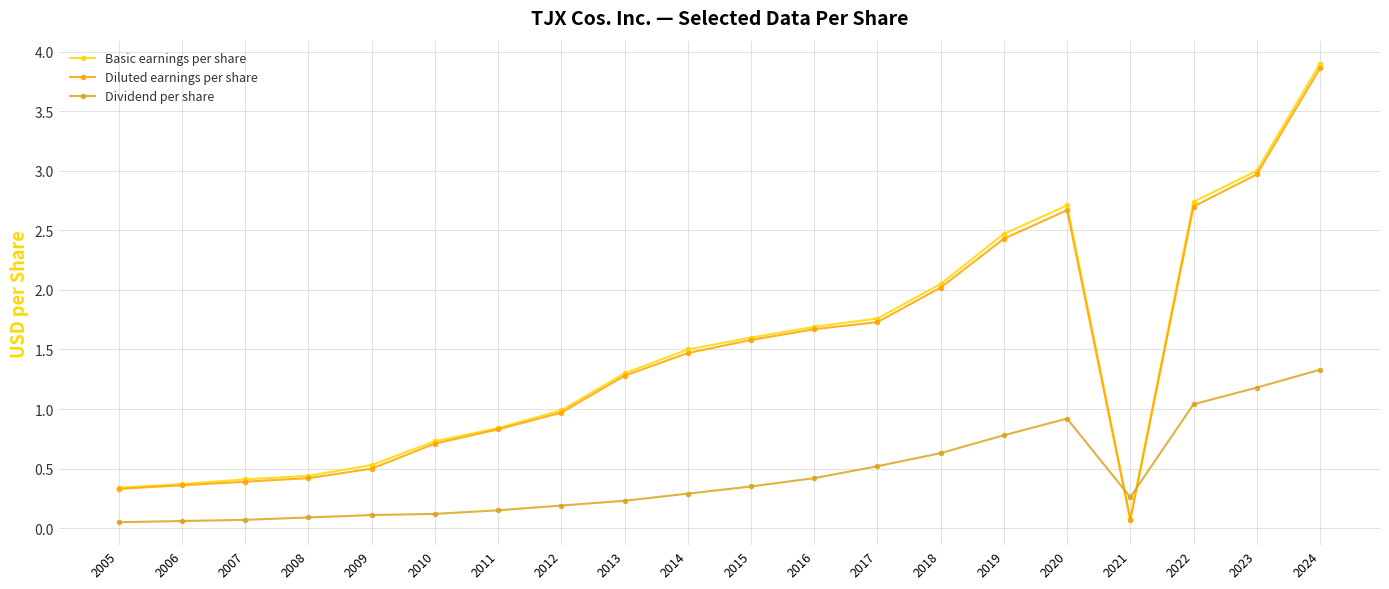

Where do Dividend per share and Basic earnings per share first cross each other?

2020 and 2021